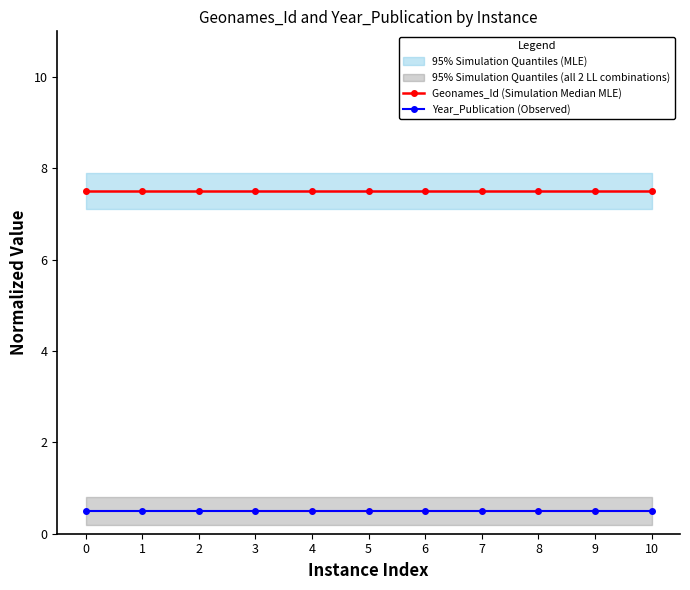

True or false: Geonames_Id (Simulation Median MLE) has a value of 3.9 at 2.

False